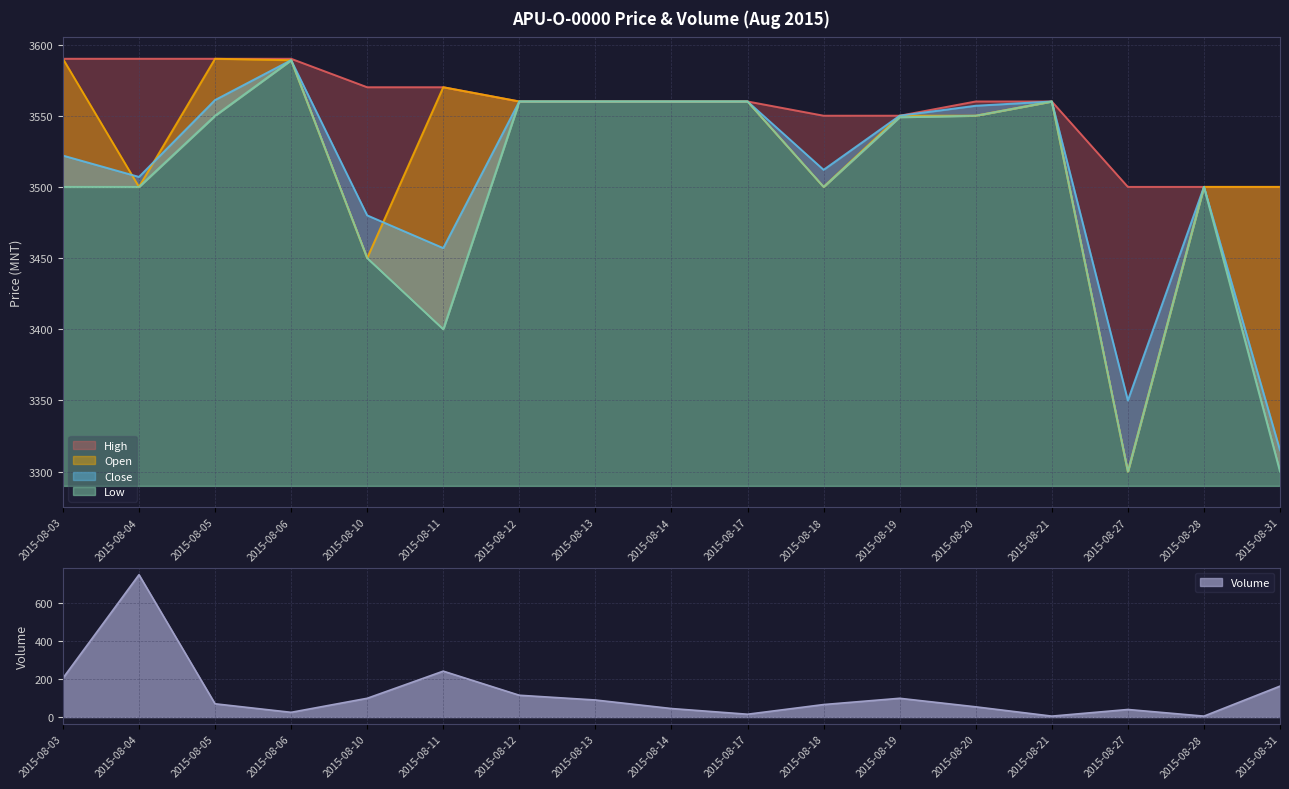

The value of Volume at 2015-08-20 is 54. True or false?

True